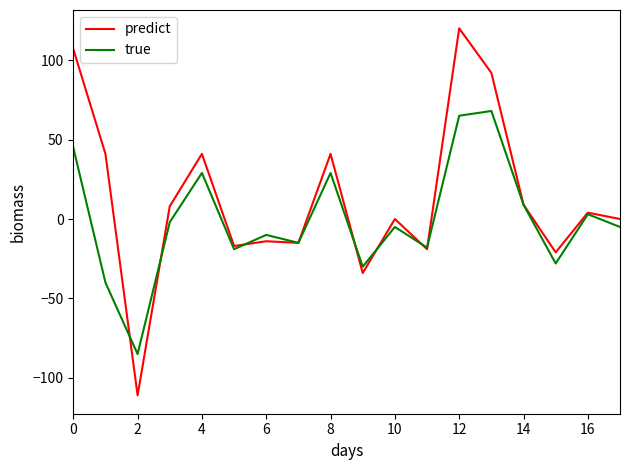

Which series has the largest total across all categories?

predict